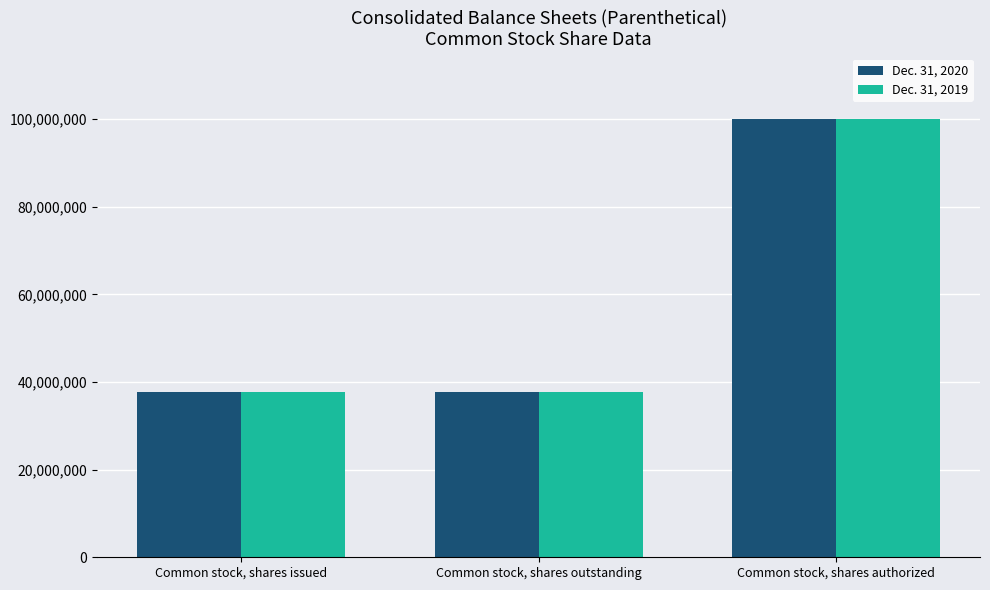

What is the value of the Dec. 31, 2020 bar at the 2nd from the left?

37691000